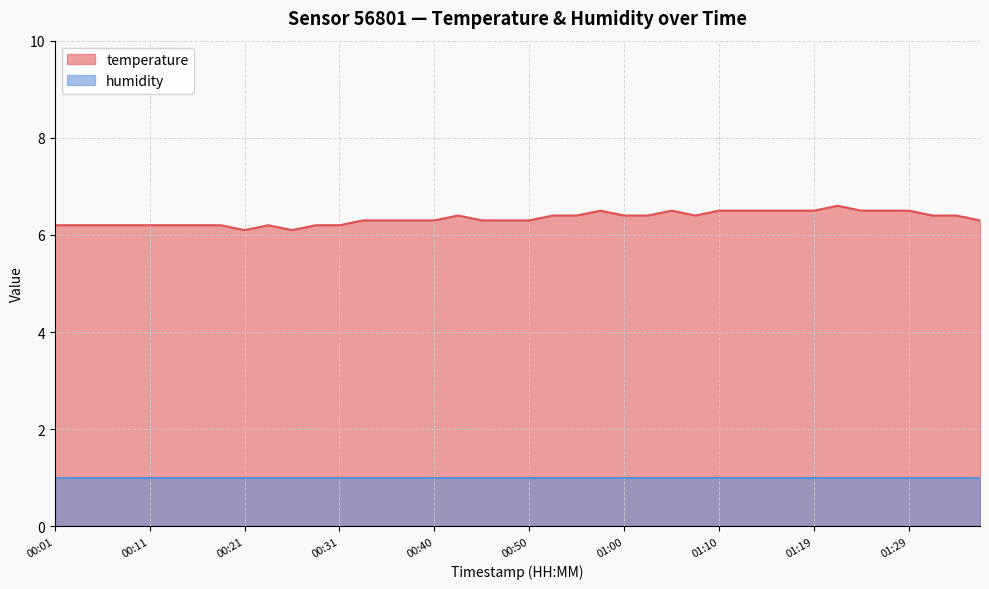

Rank the categories by value from lowest to highest.

00:21, 00:26, 00:01, 00:03, 00:06, 00:08, 00:11, 00:13, 00:16, 00:18, 00:23, 00:28, 00:31, 00:33, 00:36, 00:38, 00:40, 00:45, 00:48, 00:50, 01:36, 00:43, 00:53, 00:55, 01:00, 01:02, 01:07, 01:32, 01:34, 00:58, 01:05, 01:10, 01:12, 01:15, 01:17, 01:19, 01:24, 01:27, 01:29, 01:22